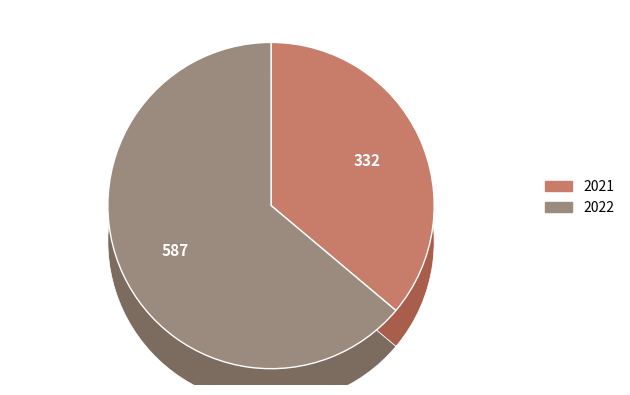

How many segments does this pie chart have?

2